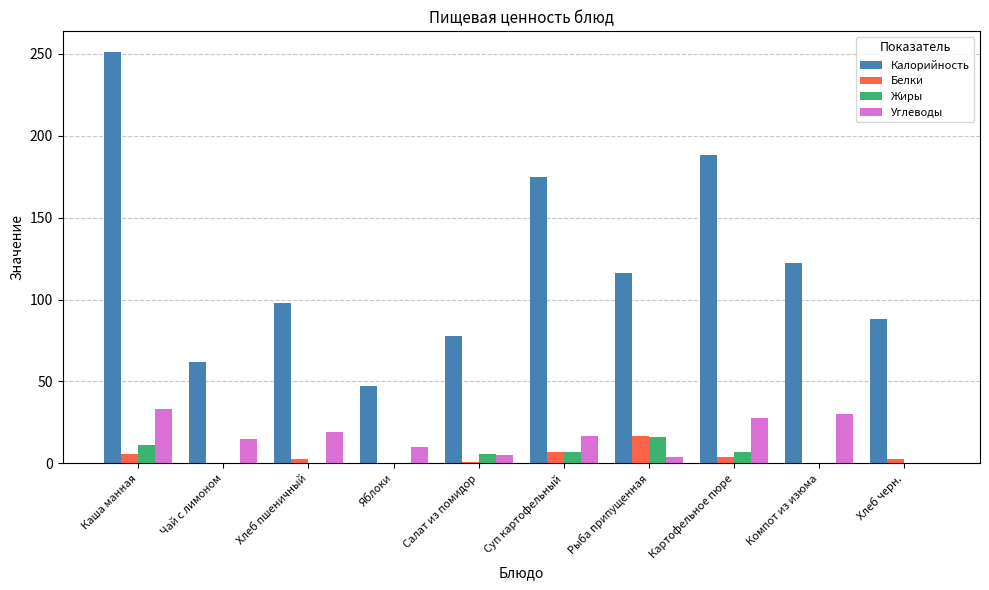

At which category is the sum across all series the highest?

Каша манная